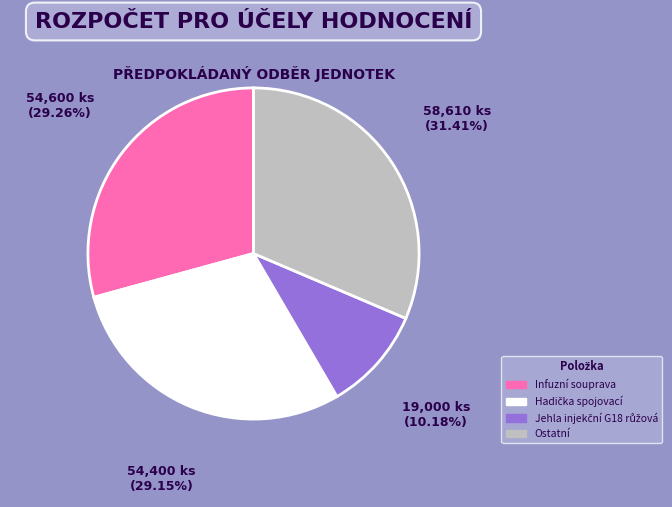

Is the sum of Ostatní and Infuzní souprava greater than half?

Yes